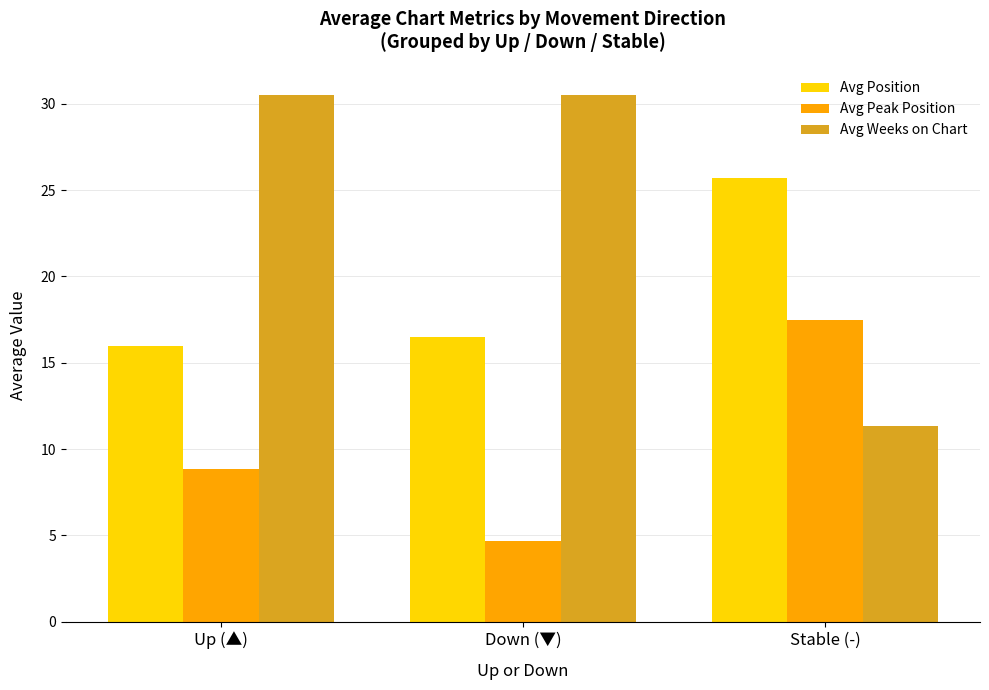

List the series in order of their overall mean, highest first.

Avg Weeks on Chart, Avg Position, Avg Peak Position